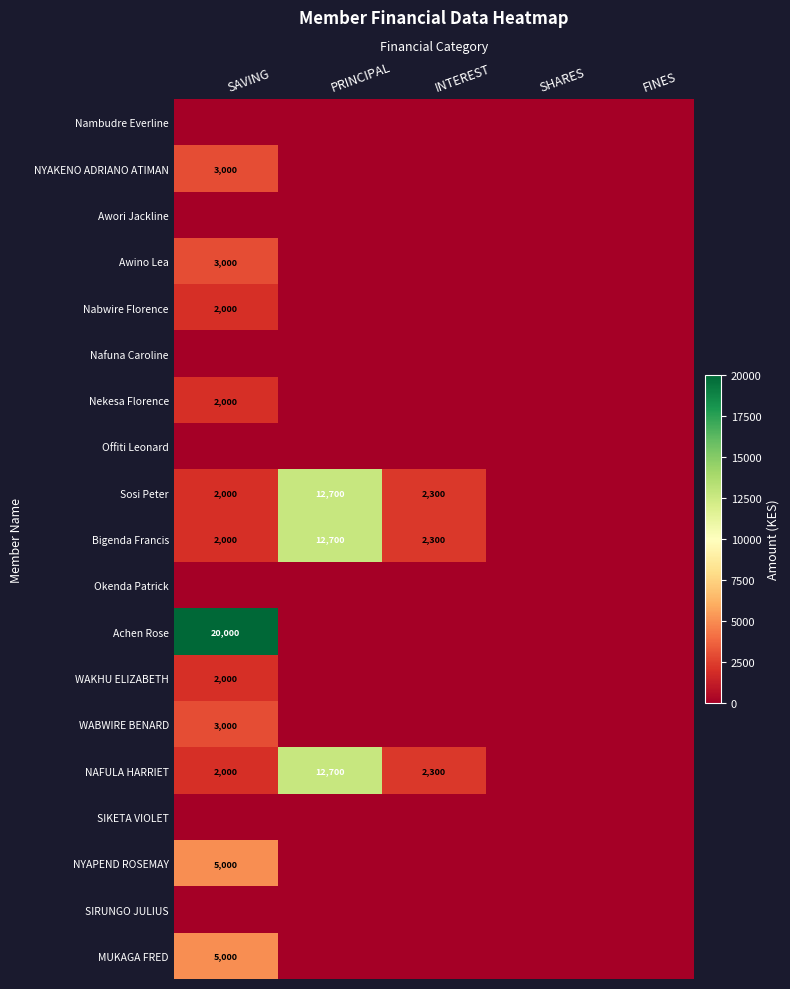

The value of Bigenda Francis at PRINCIPAL is 5954. True or false?

False